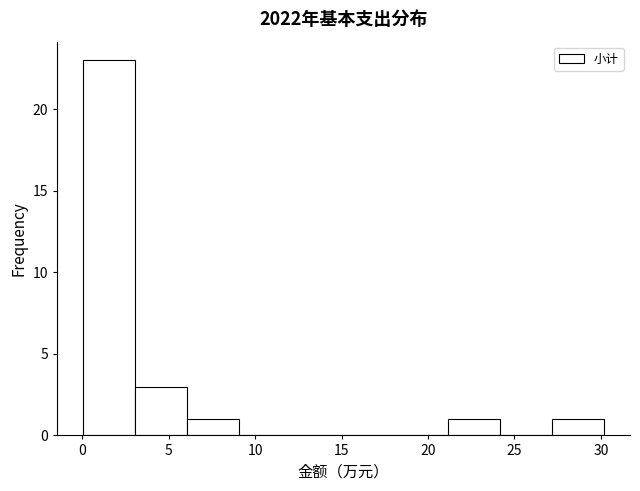

Over which range of the x-axis is the bar tallest?

0 to 3